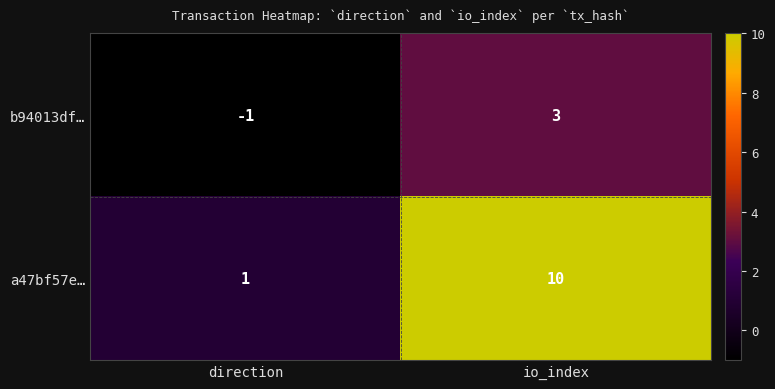

List the series in order of their overall mean, lowest first.

b94013df…, a47bf57e…